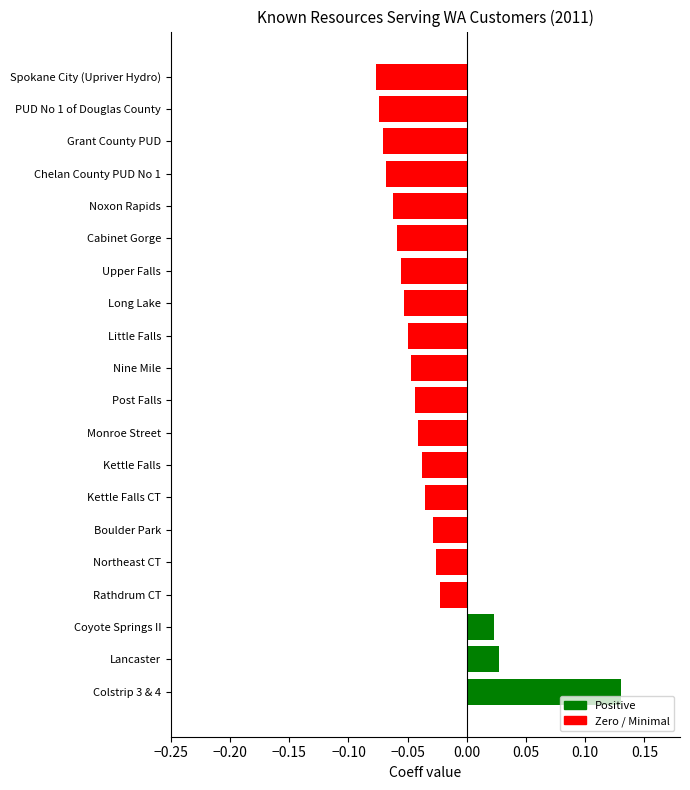

Which label corresponds to the largest value in the chart?

Colstrip 3 & 4